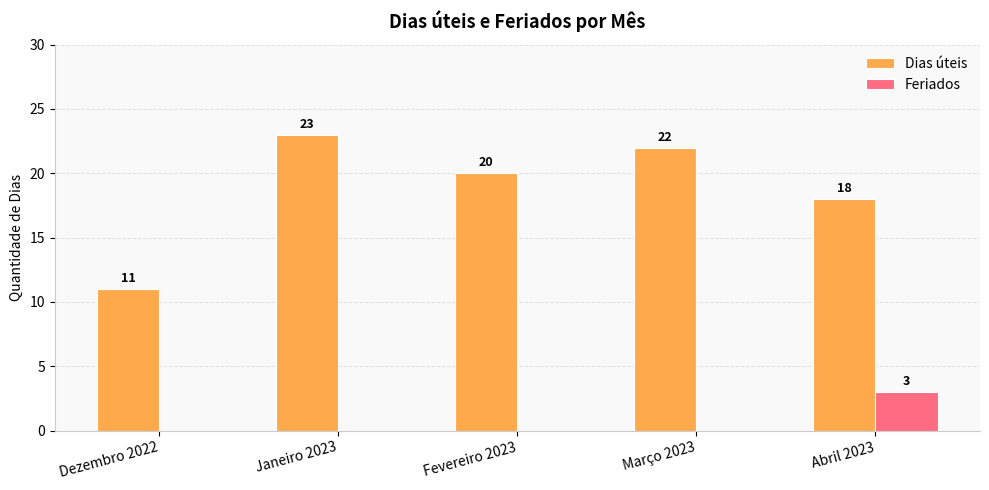

At which category is the sum across all series the highest?

Janeiro 2023